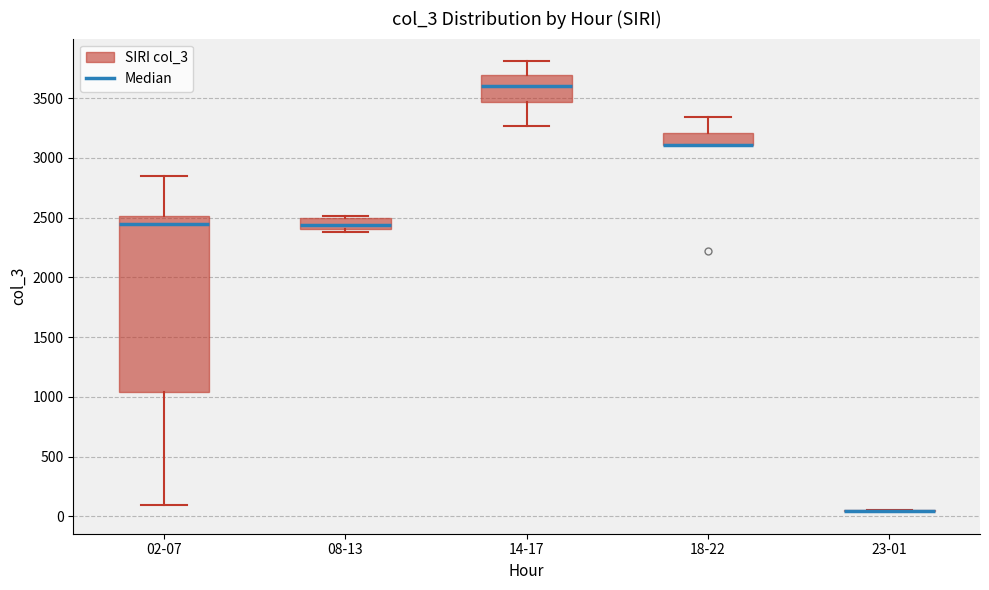

Comparing the boxes themselves (not the whiskers), which one is the tallest?

02-07